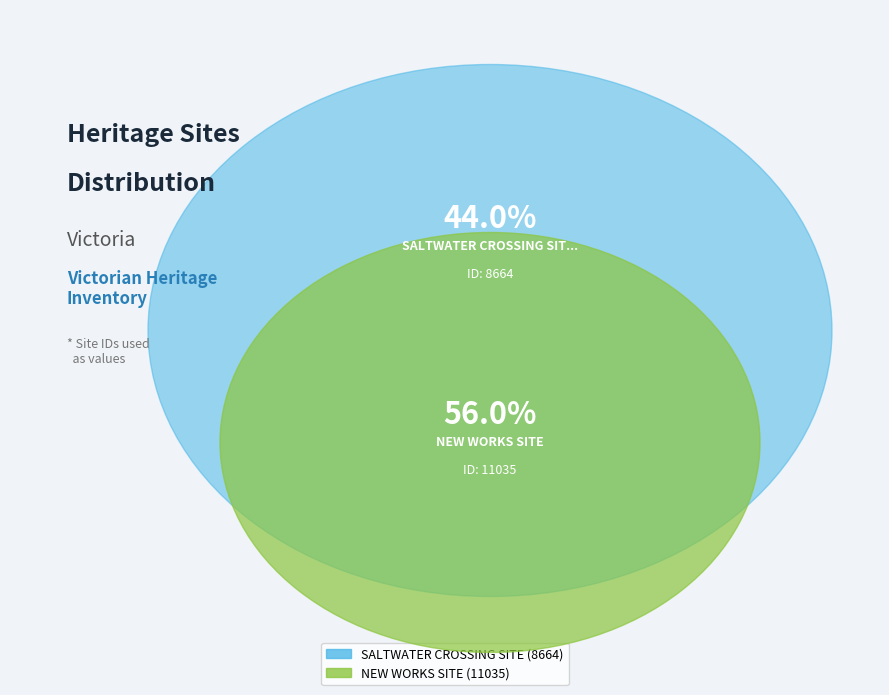

To the nearest percent, what is the difference between the largest and smallest slice percentages?

12%